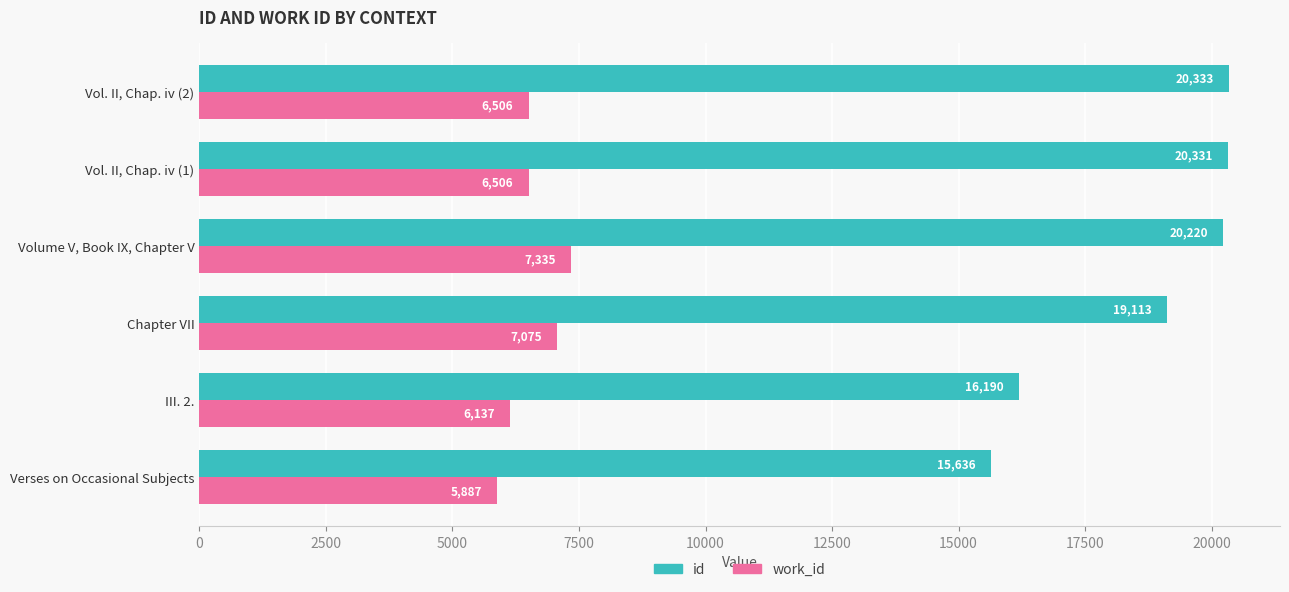

At which label does id reach its peak?

Vol. II, Chap. iv (2)